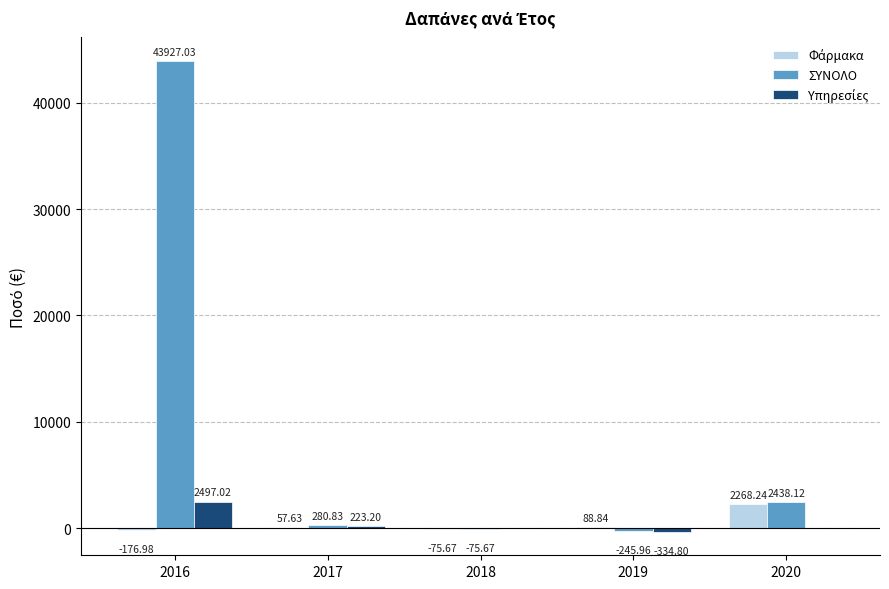

Which series changed the most between 2016 and 2017?

ΣΥΝΟΛΟ